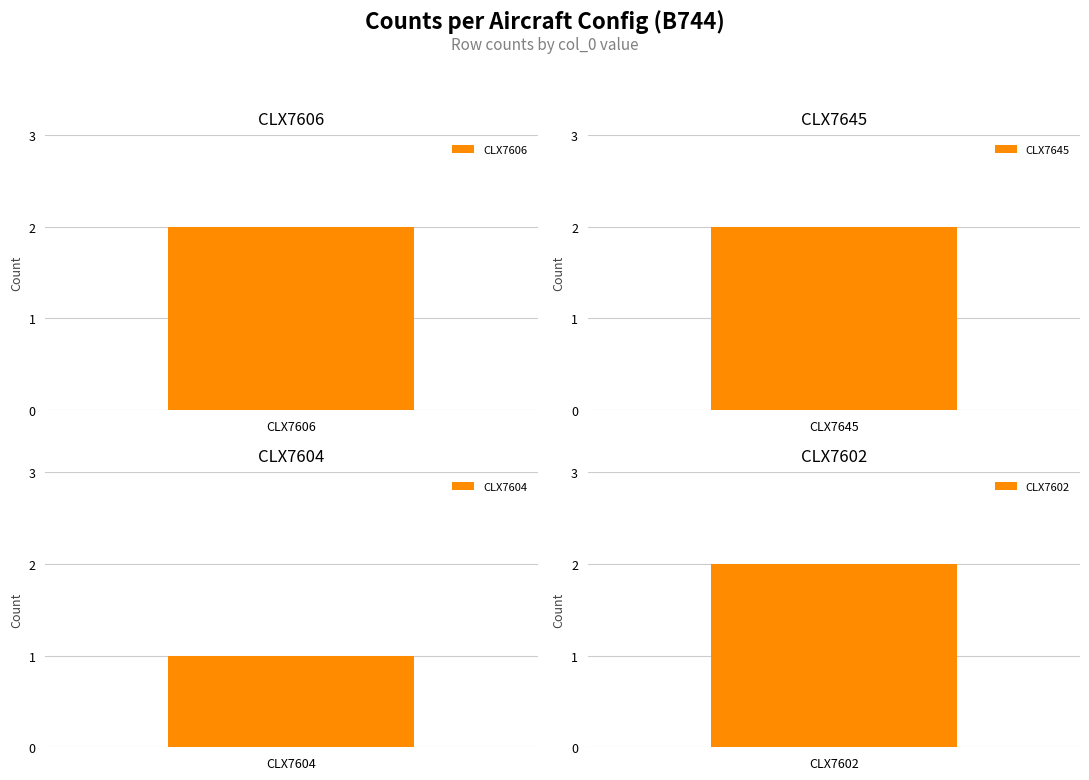

How many values in the CLX7645 series exceed 0?

1